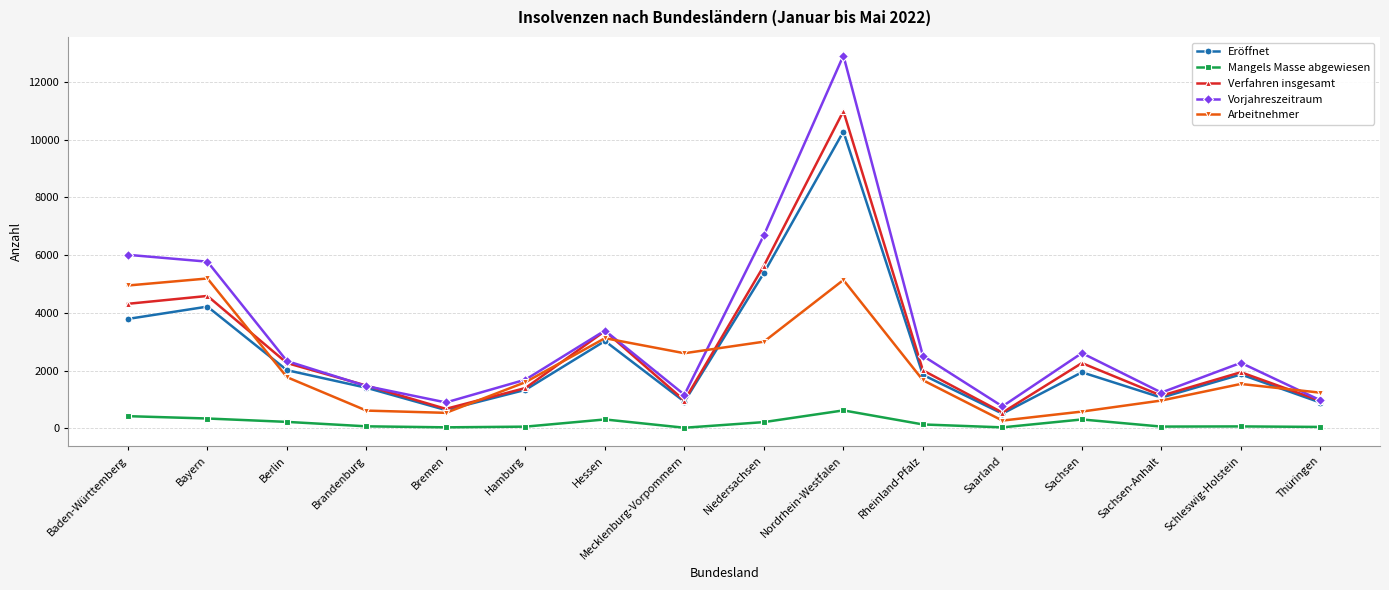

True or false: Mangels Masse abgewiesen has a value of 37 at Saarland.

True